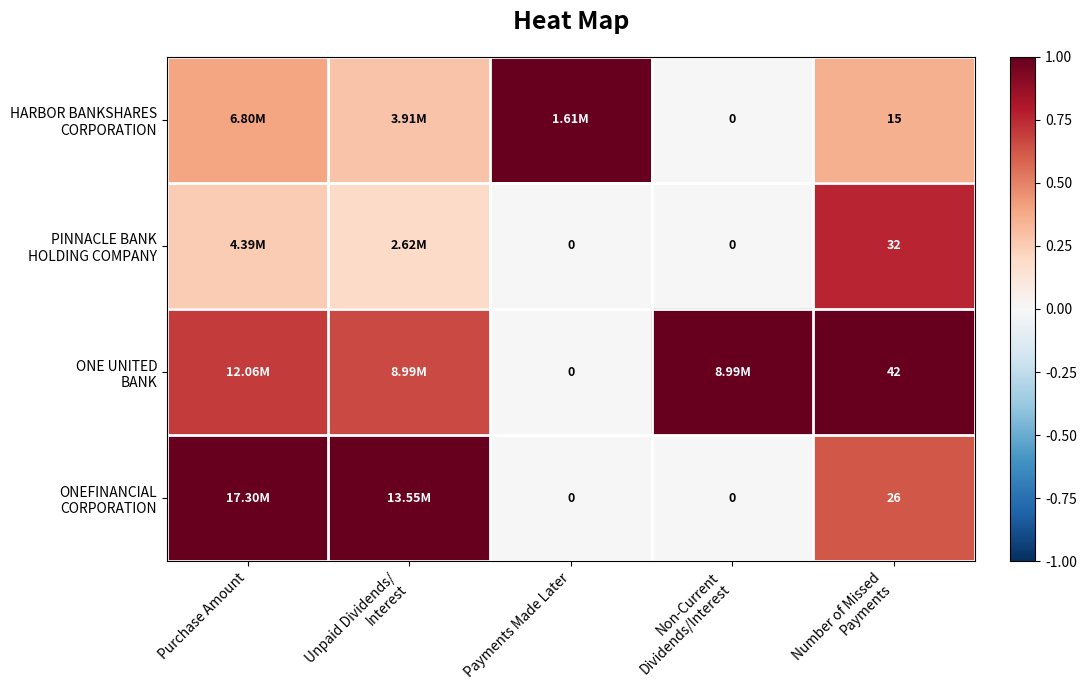

Rank the categories by PINNACLE BANK HOLDING COMPANY value from highest to lowest.

Number of Missed Payments, Purchase Amount, Unpaid Dividends/ Interest, Payments Made Later, Non-Current Dividends/Interest